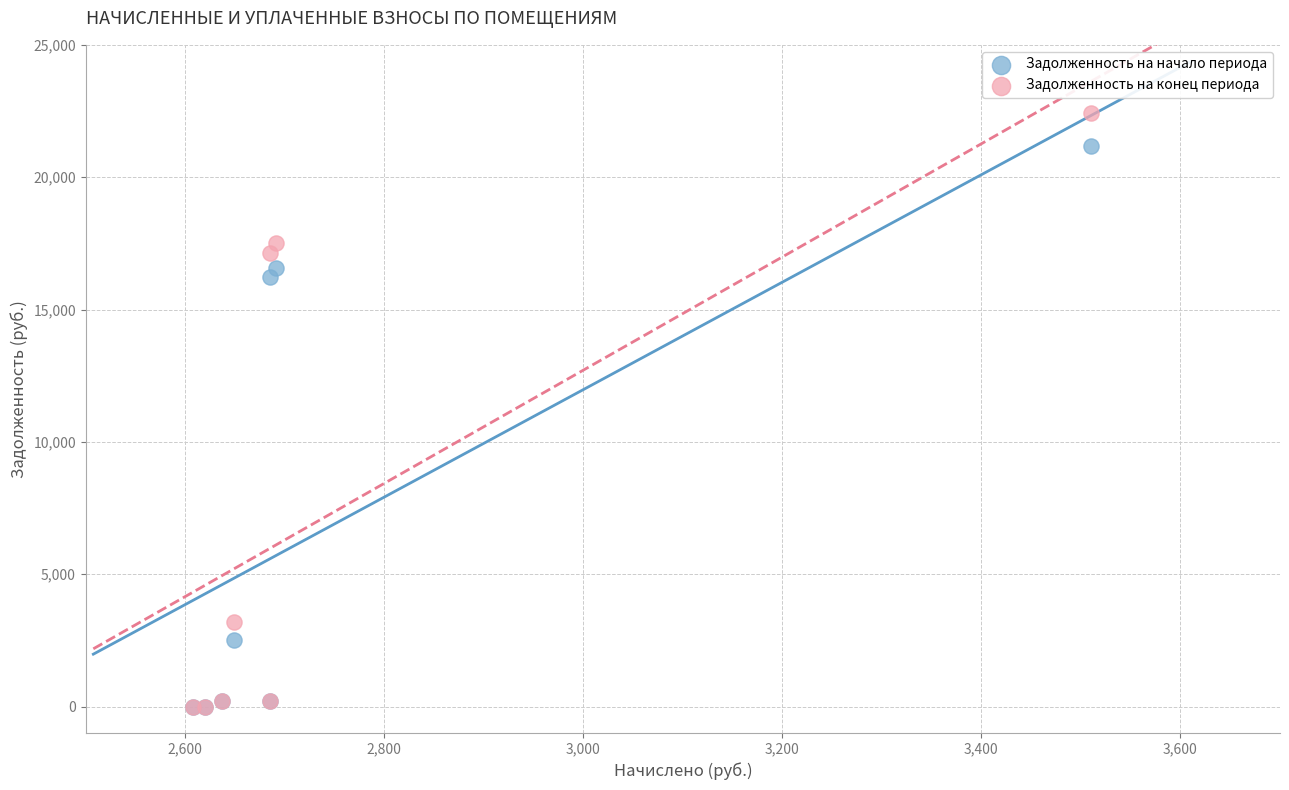

In the Задолженность на начало периода series, what Y value is closest to 10597?

16210.6